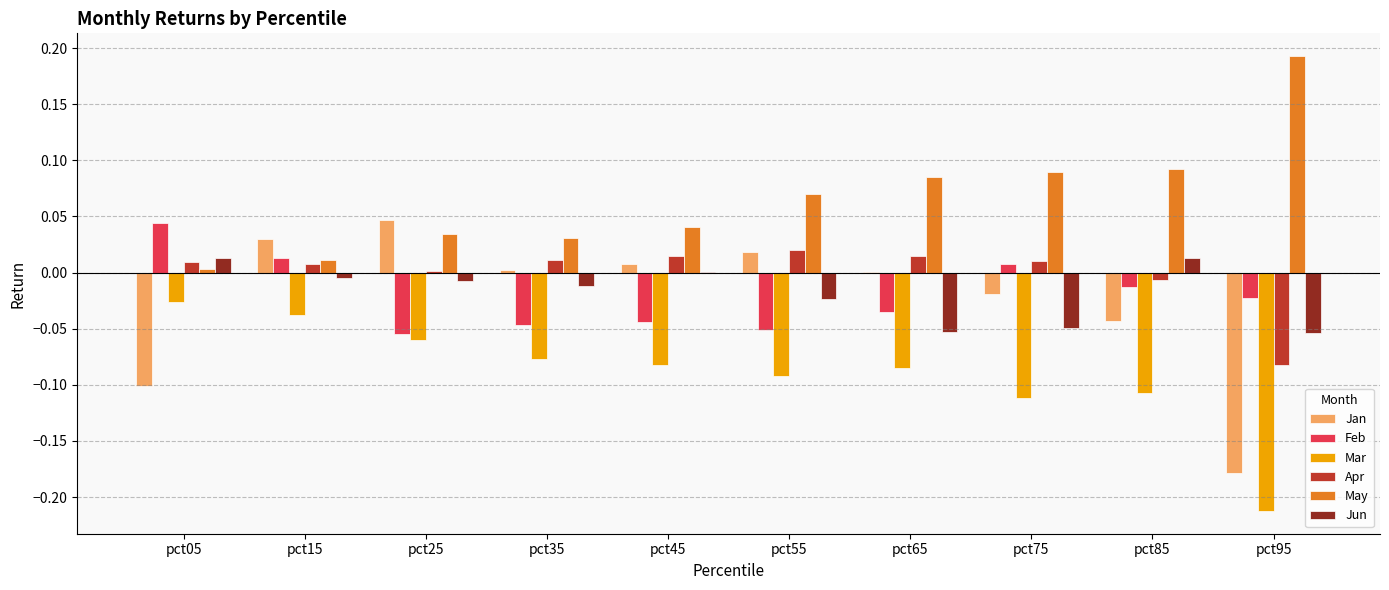

Which series has the largest total across all categories?

May